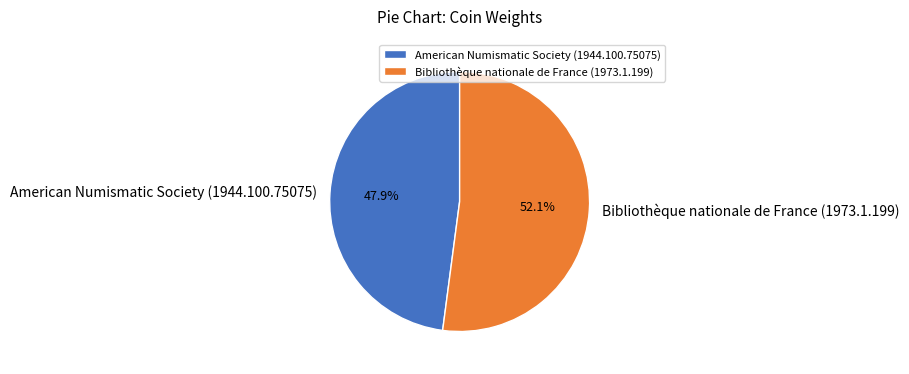

To the nearest percent, what is the combined percentage of American Numismatic Society (1944.100.75075) and Bibliothèque nationale de France (1973.1.199)?

100%